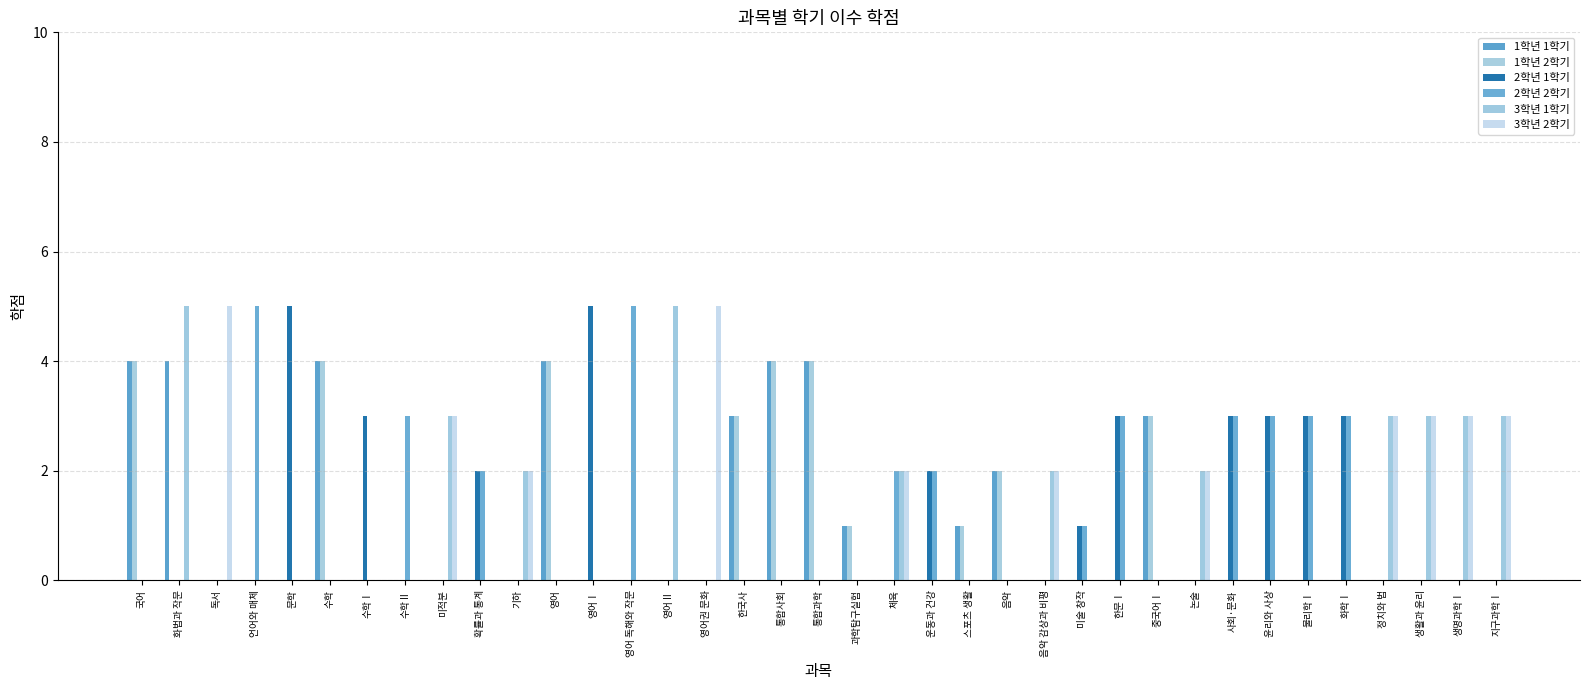

Are the bars horizontal?

No